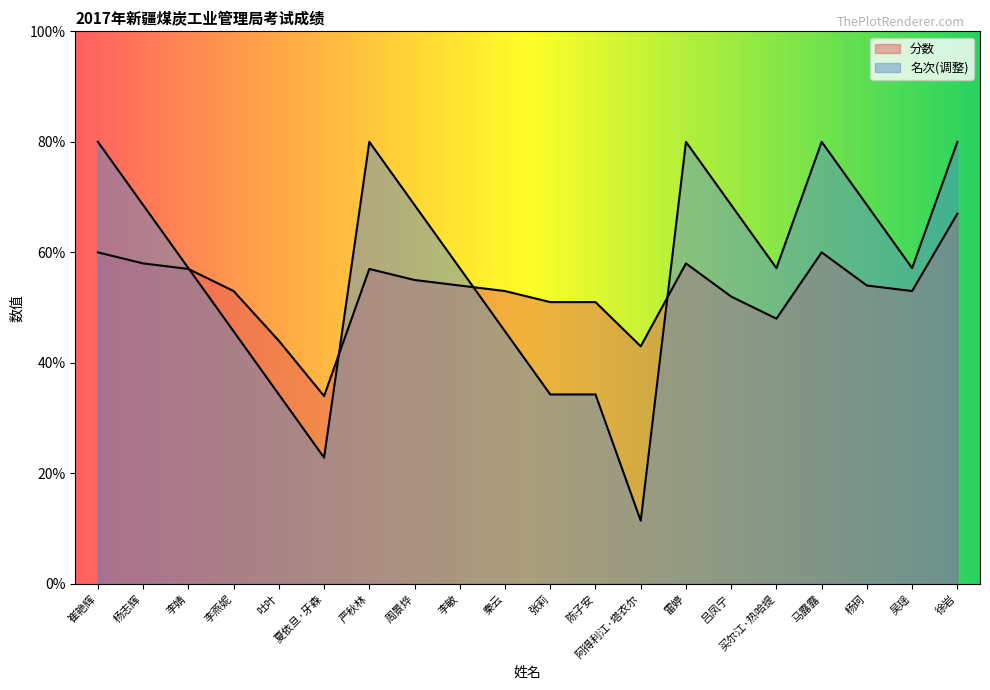

In 分数, how many points are higher than both neighbors (excluding endpoints)?

3